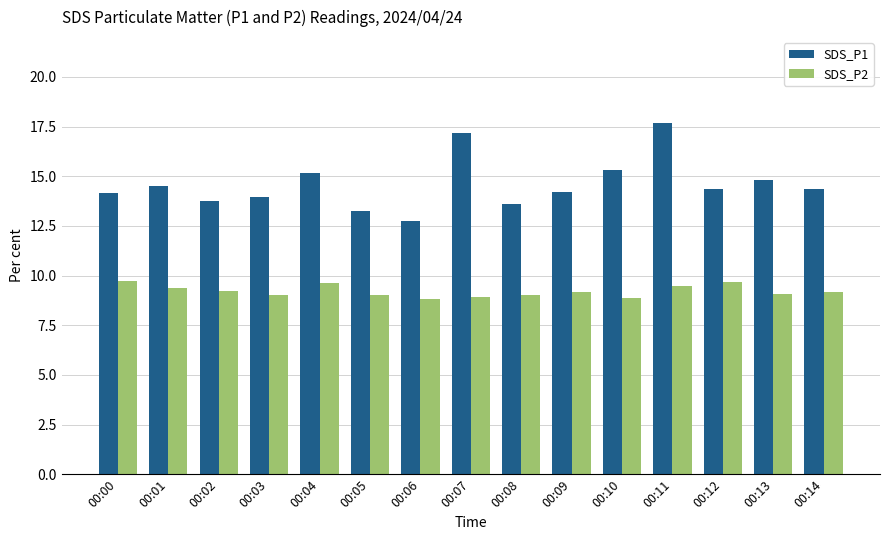

Rank the series by their average value, from highest to lowest.

SDS_P1, SDS_P2